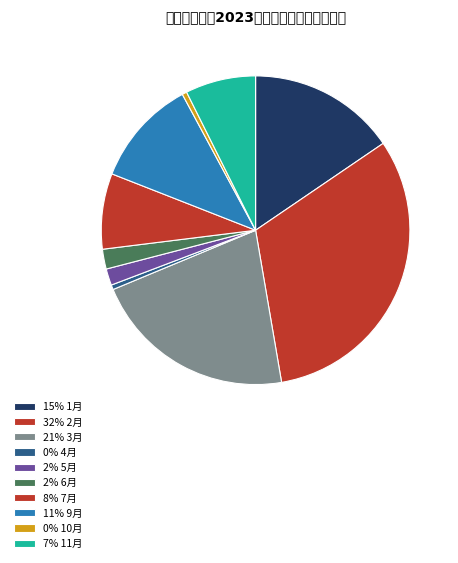

How many slices are in this pie chart?

10